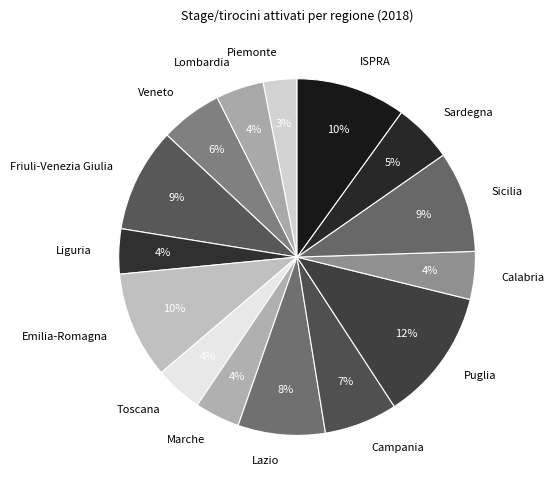

Do Friuli-Venezia Giulia and Toscana together represent more than half of the pie?

No